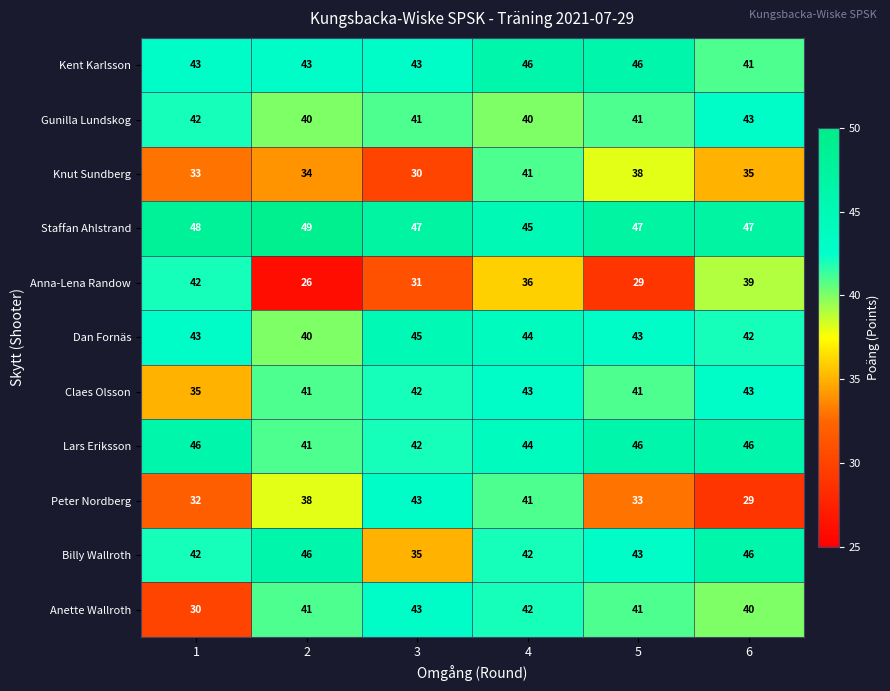

The value of Billy Wallroth at 3 is 35. True or false?

True